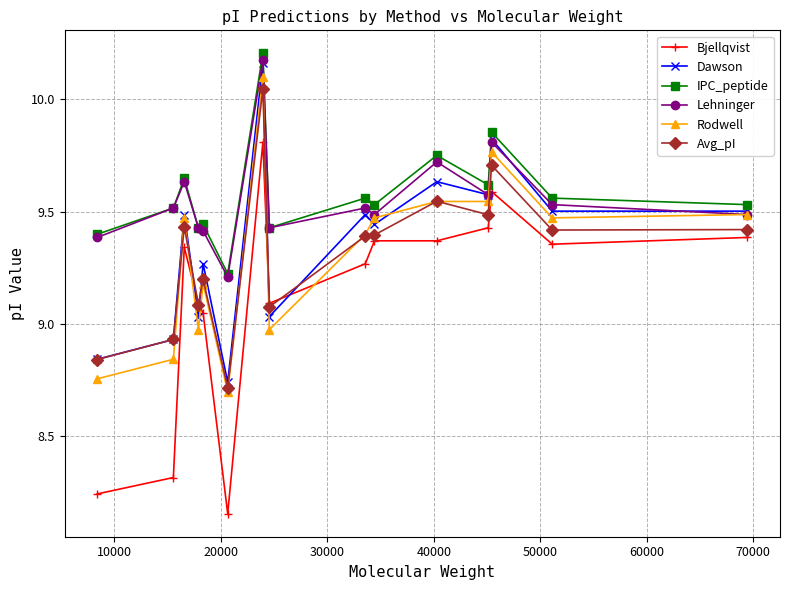

How many IPC_peptide values are between 9 and 10?

14